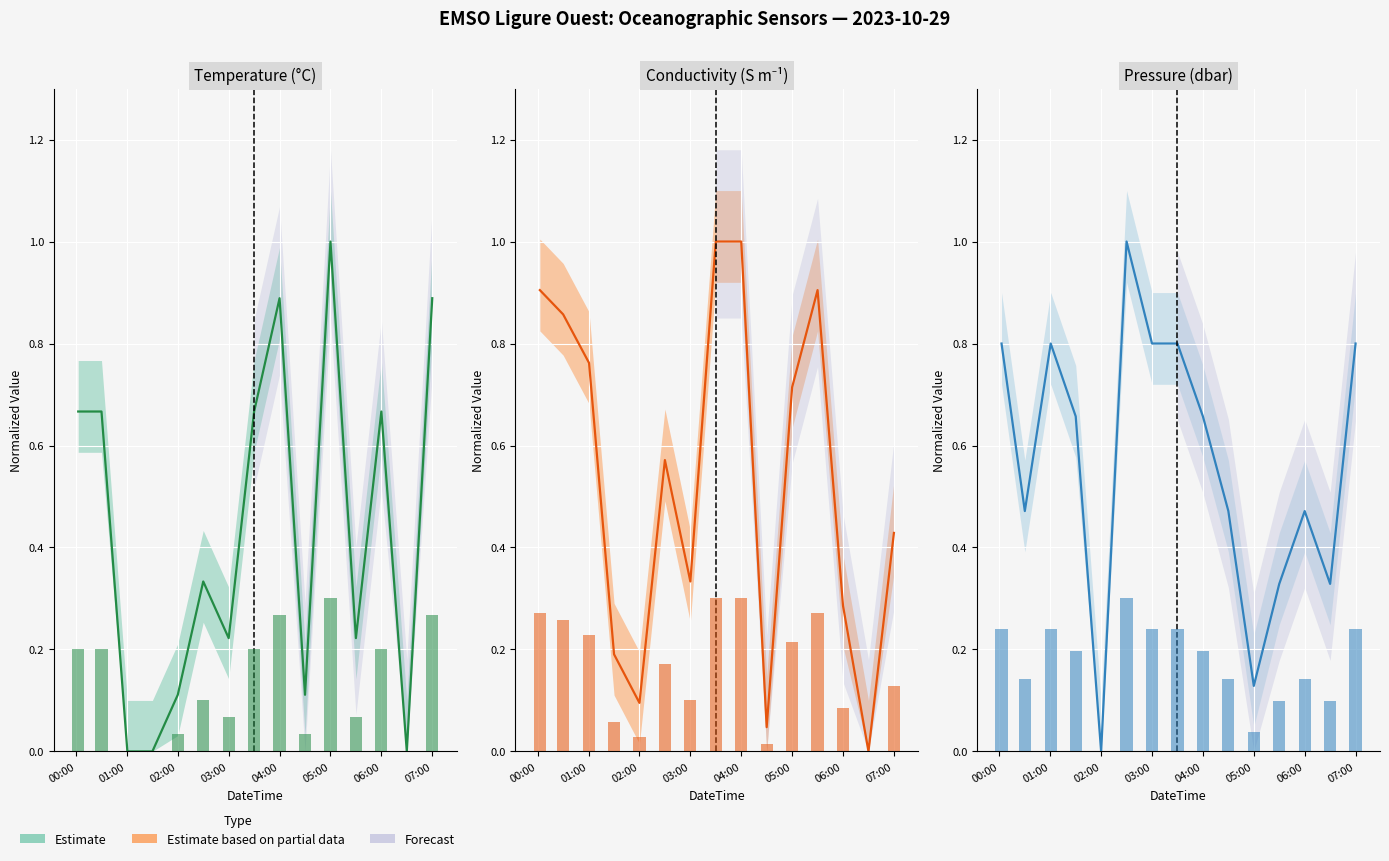

Is the value of Pressure (line) at 13 greater than the value of Pressure (obs) at 00:00?

Yes